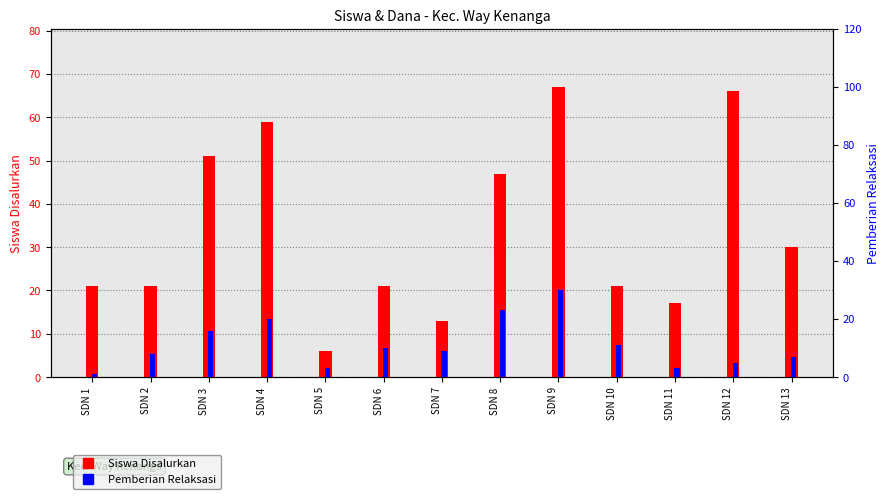

Does the chart contain any negative values?

No